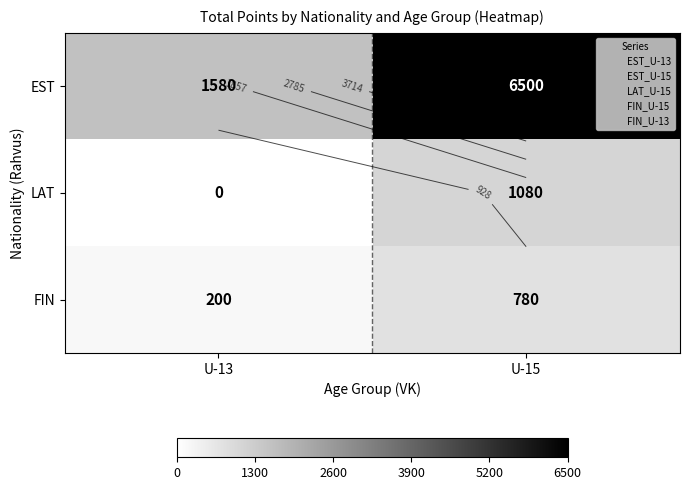

List the series in order of their peak value, lowest first.

FIN, LAT, EST